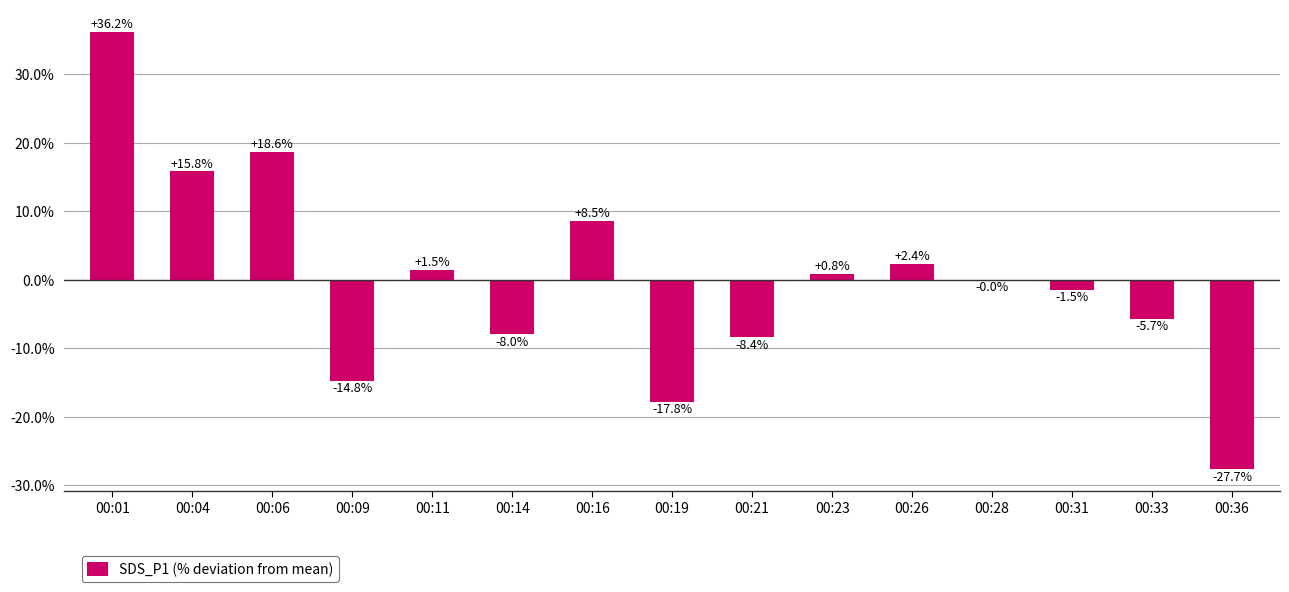

Are the bars grouped side by side (vs. stacked)?

No